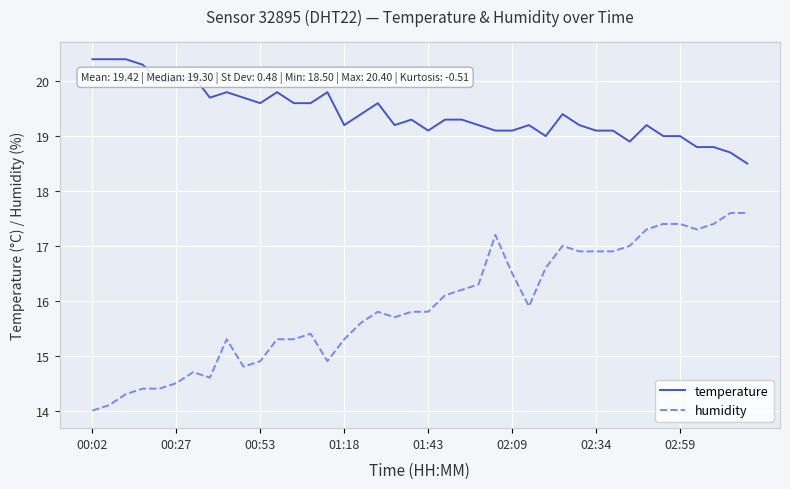

Does the chart have visible grid lines?

Yes